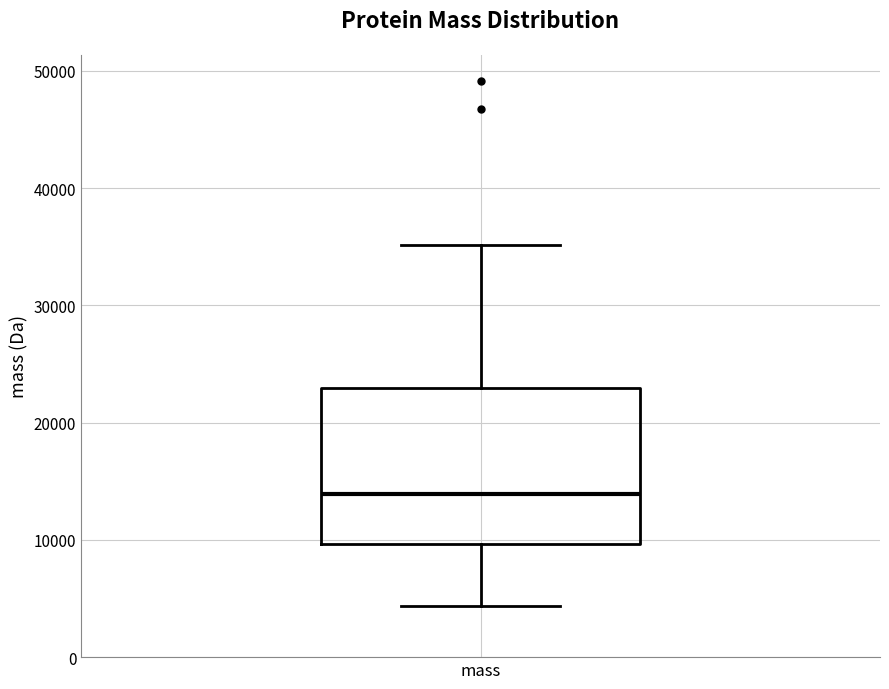

Where does the upper whisker of the box for mass end on the y-axis? The values are not printed on the chart, so give them approximately, as read against the axis.

35000